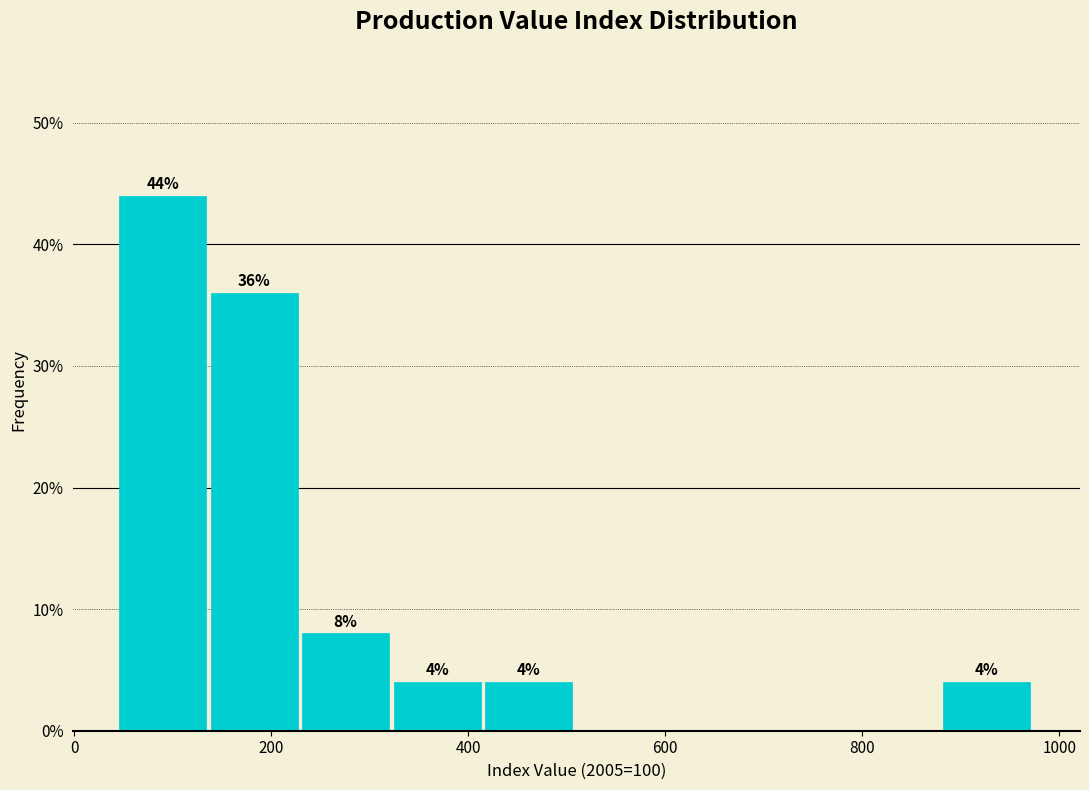

Over which range of the x-axis is the bar tallest?

40 to 140